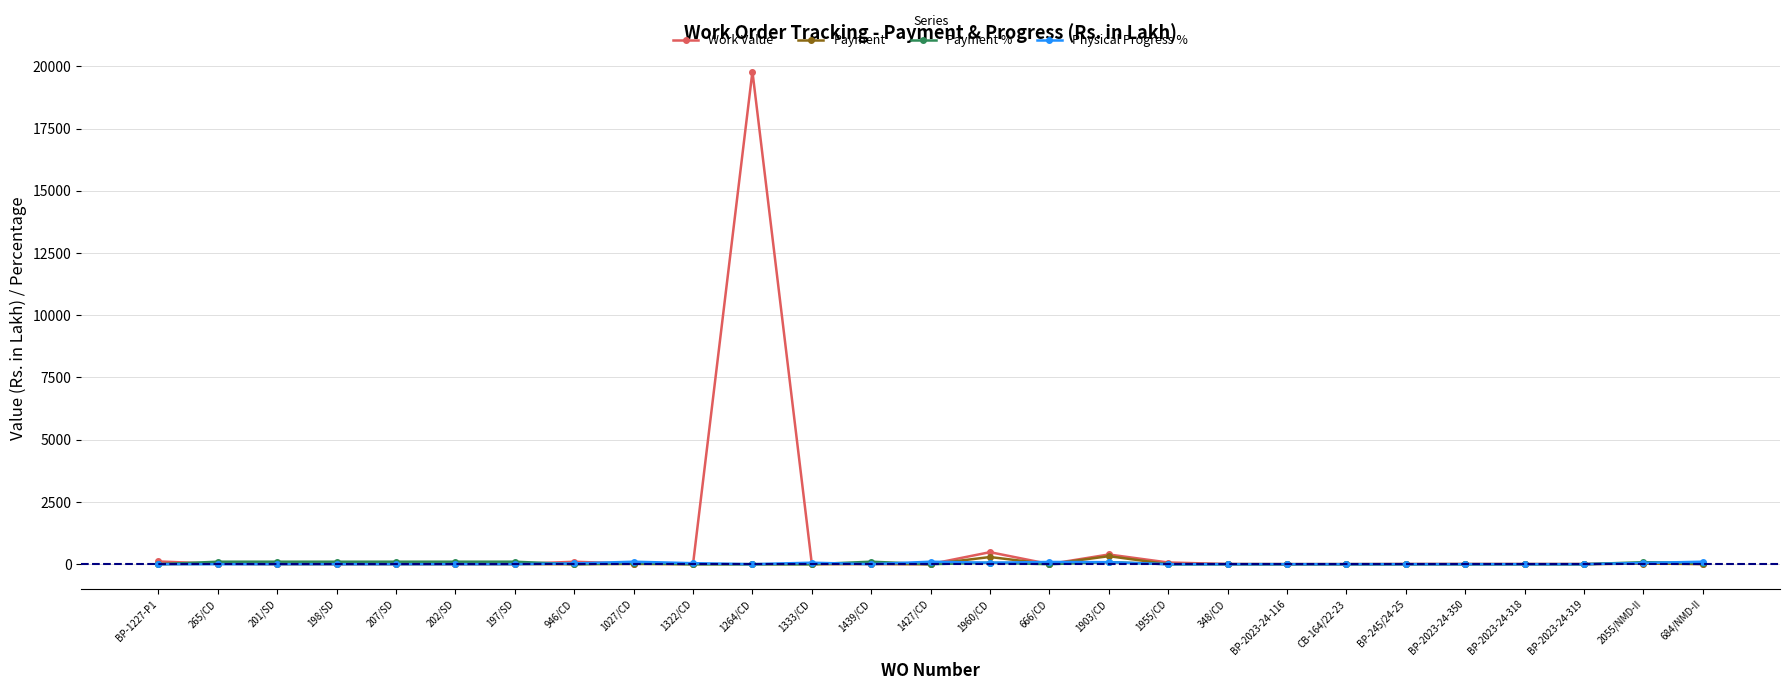

What is the label of the 15th point from the right?

1439/CD